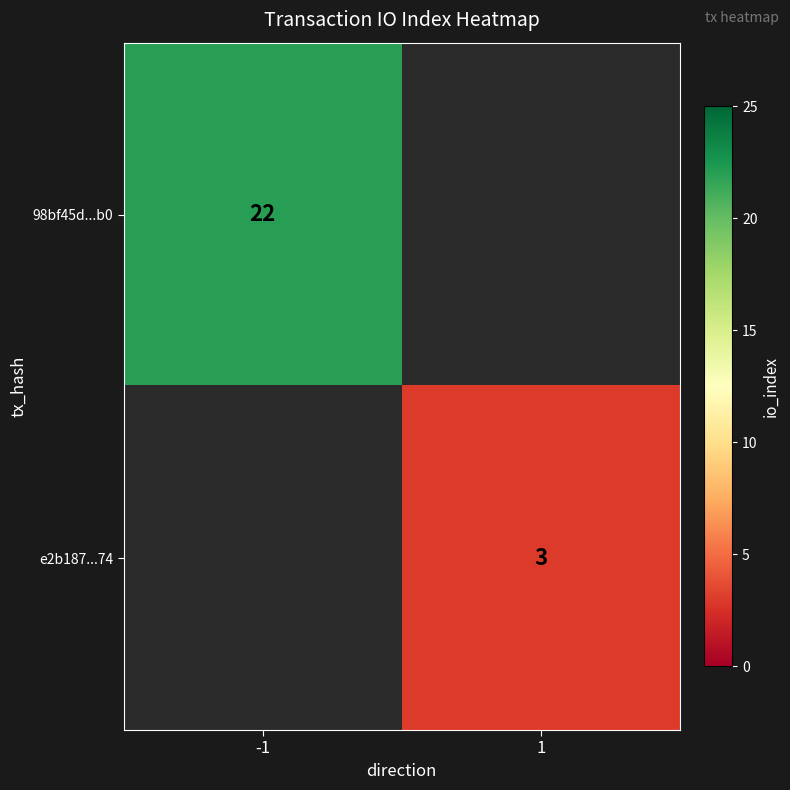

What is the maximum value shown in the chart?

22.0